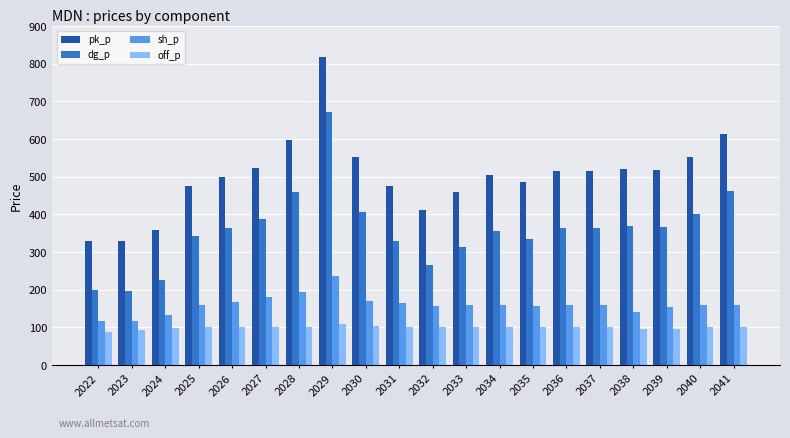

Is the value of sh_p at 2027 greater than the value of dg_p at 2022?

No